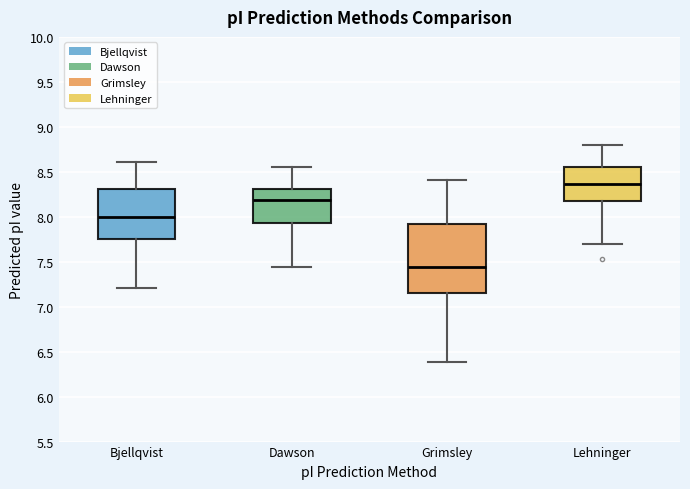

Reading left to right, transcribe this box plot: for each box, give where its median line is, the range the box spans, and where its two whiskers end, as read against the y-axis. The values are not printed on the chart, so give them approximately, as read against the axis.

Bjellqvist: median 8.00, box 7.75 to 8.30, whiskers 7.20 to 8.60
Dawson: median 8.20, box 7.95 to 8.30, whiskers 7.45 to 8.55
Grimsley: median 7.45, box 7.15 to 7.90, whiskers 6.40 to 8.40
Lehninger: median 8.35, box 8.20 to 8.55, whiskers 7.70 to 8.80